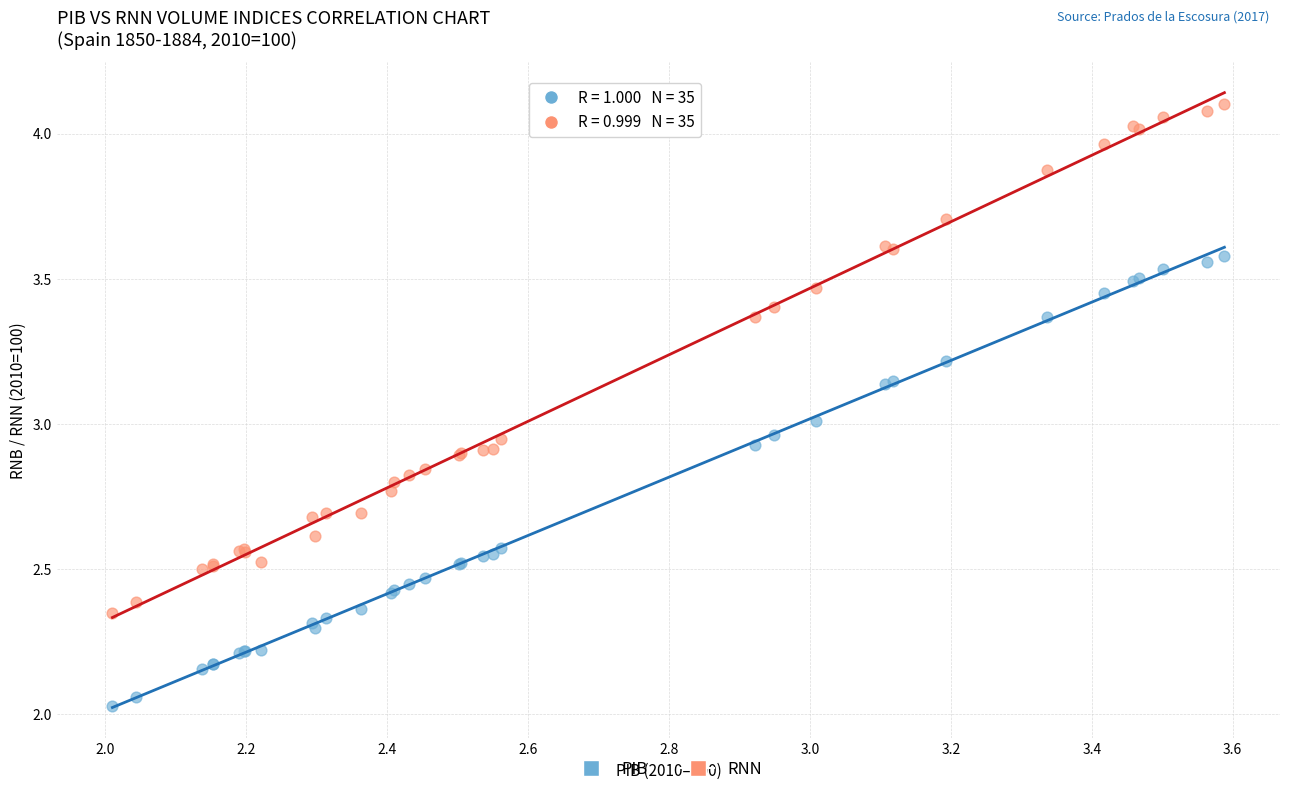

What is the X range (max minus min) for the scatter plot?

1.6